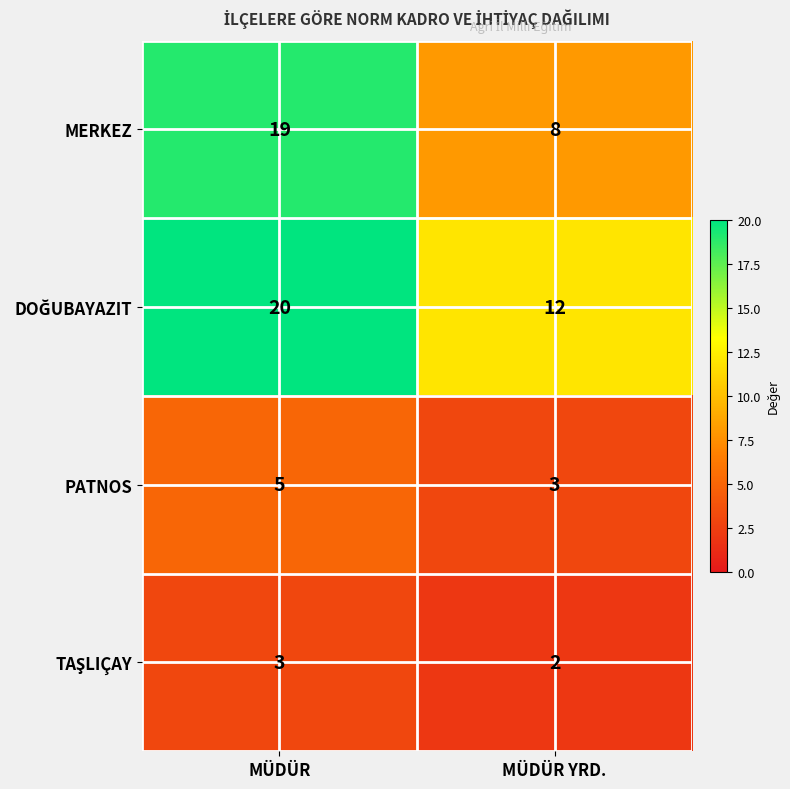

What is the spread (max minus min) of values at MÜDÜR?

17